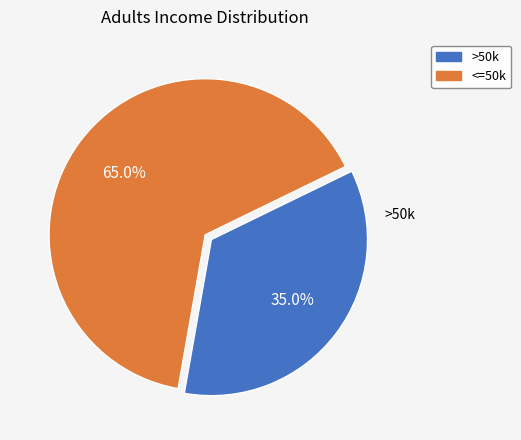

To the nearest percent, what is the average slice percentage?

50%